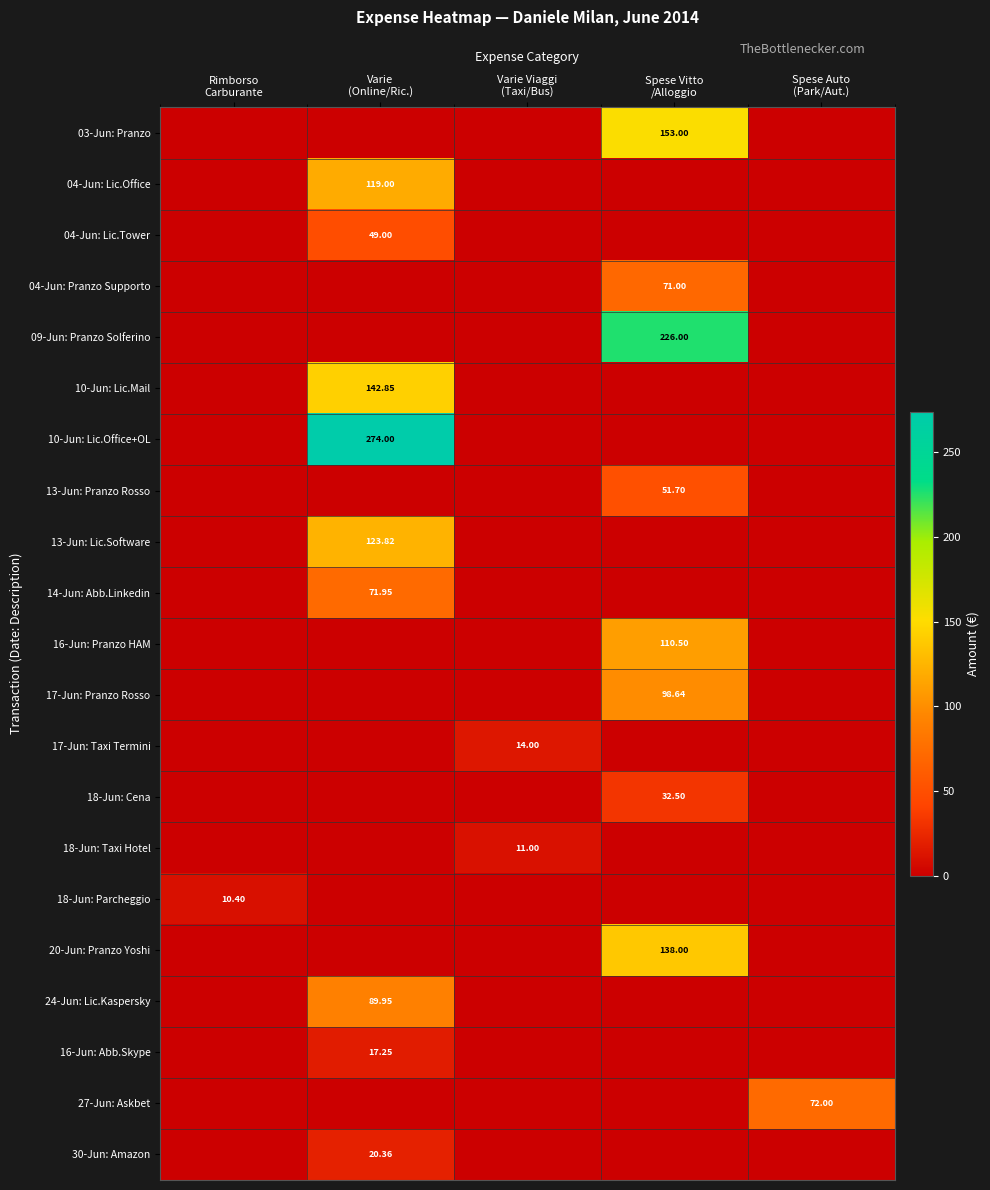

What is the highest value of the 18-Jun: Taxi Hotel series?

11.0